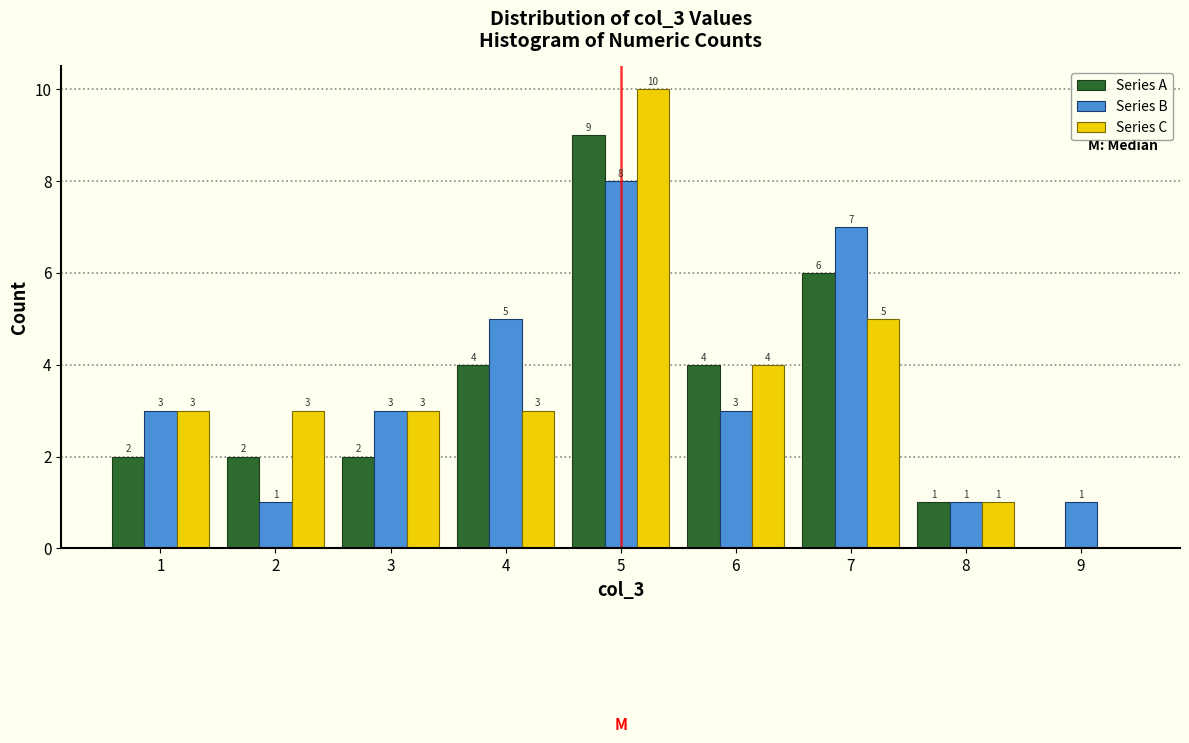

In the Series A series, which range on the x-axis has the tallest bar?

4.5 to 5.5